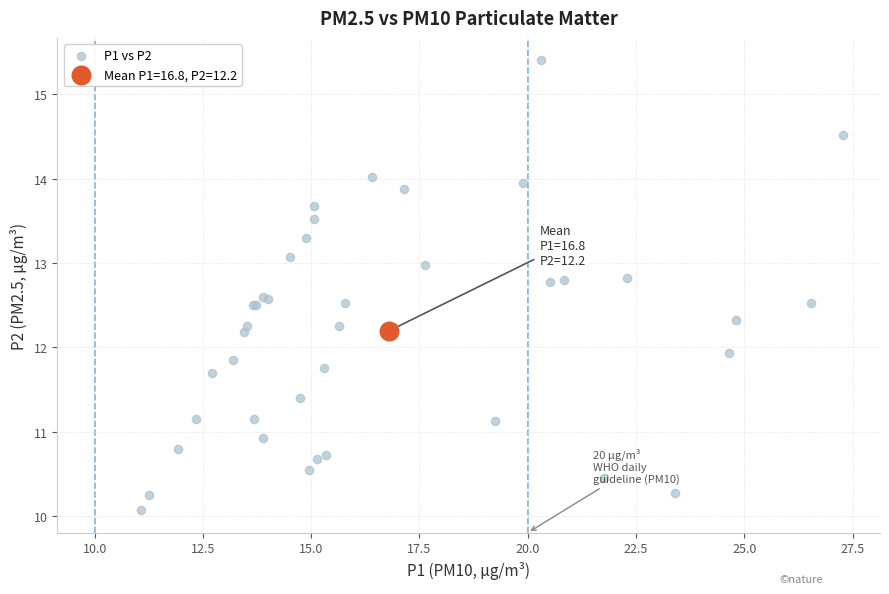

What are all the series names shown in the legend?

P1 vs P2, Mean P1=16.8, P2=12.2